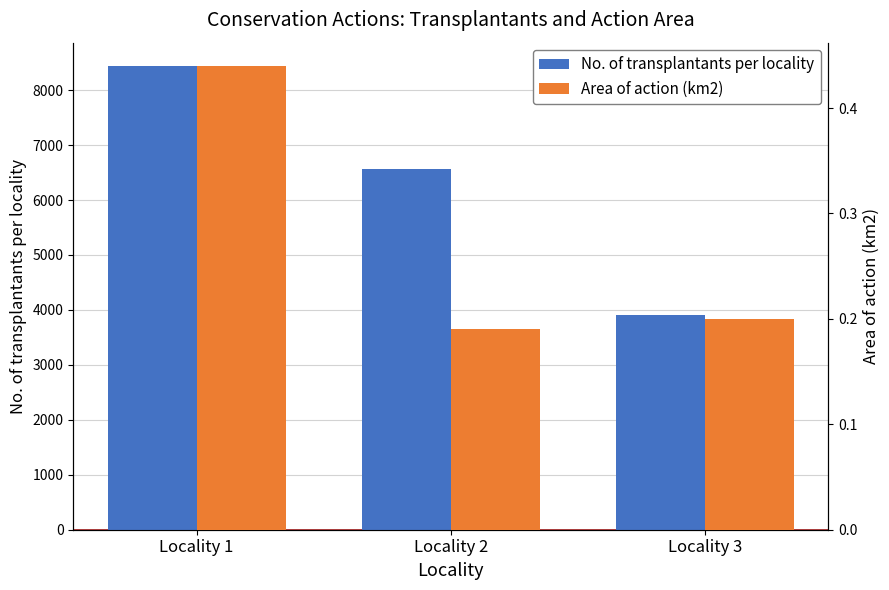

At how many categories does at least one series exceed 3452?

3